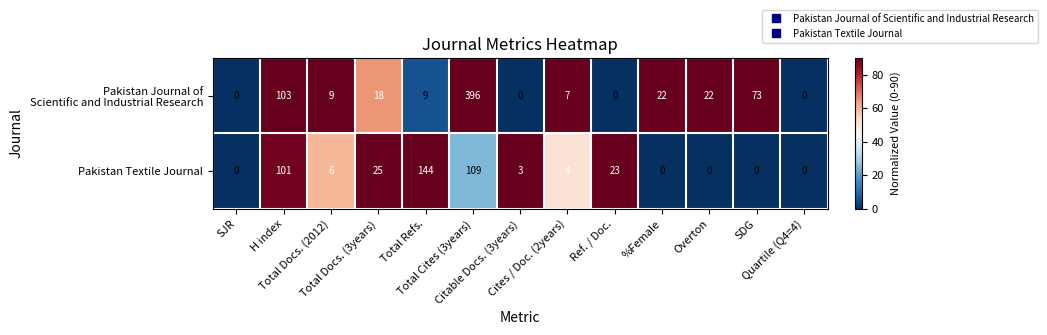

What is the maximum value shown in the chart?

396